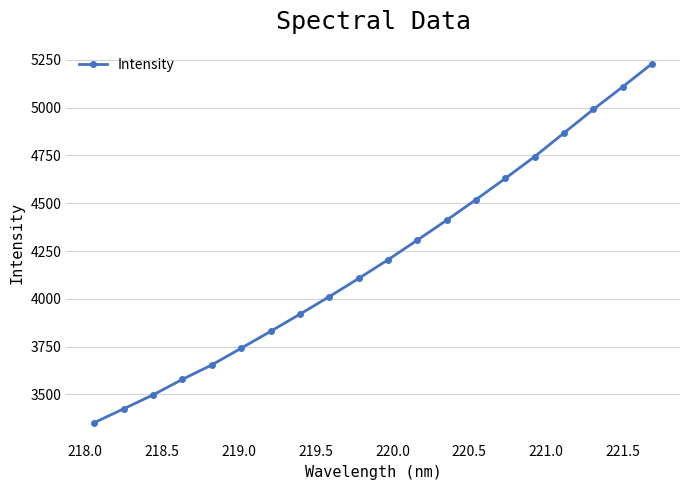

What is the value of the 4th point from the left?

3578.5